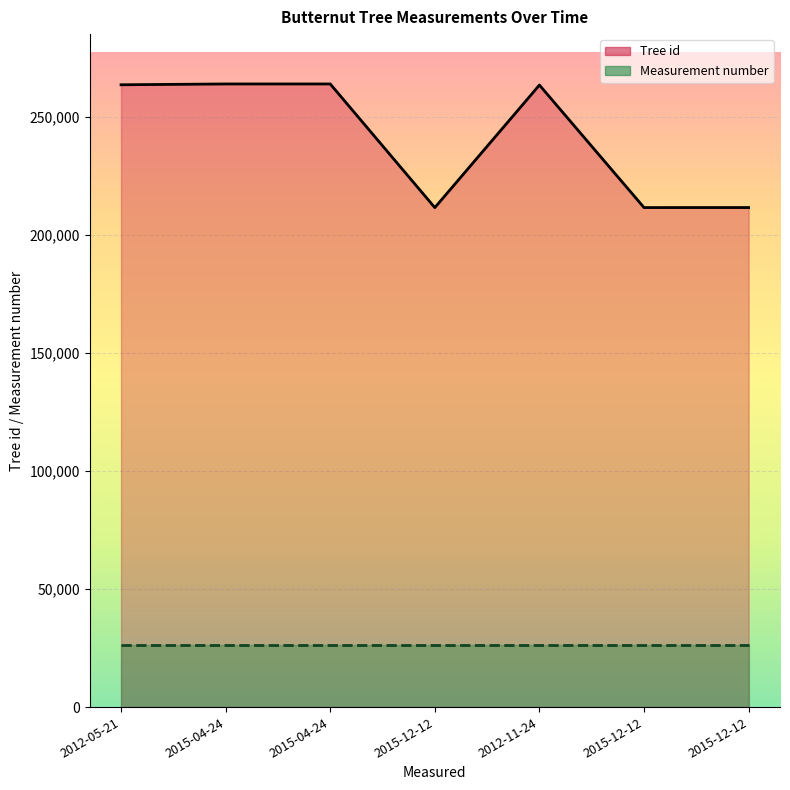

What is the average value of the Measurement number series?

26409